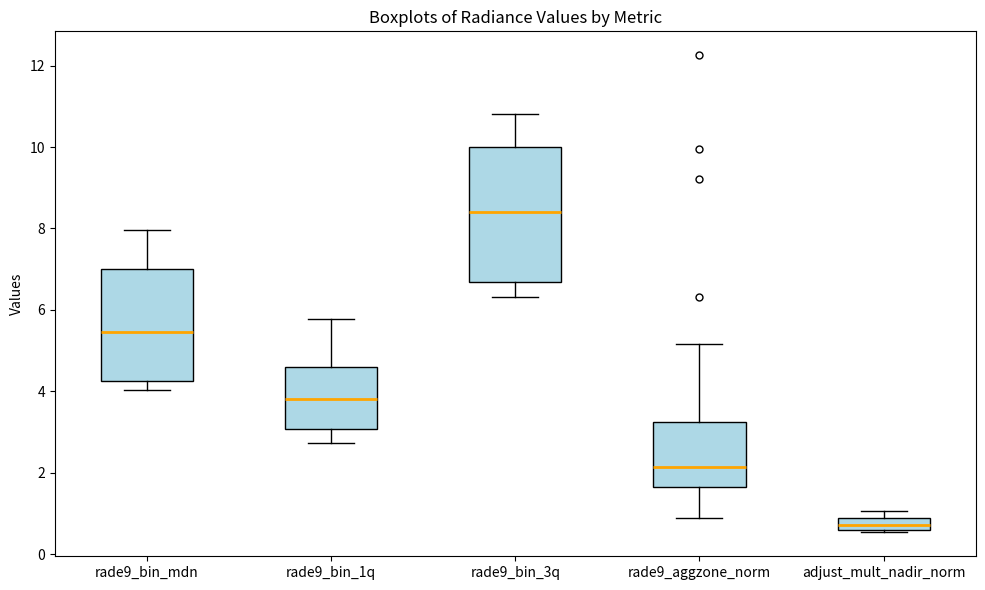

Which box's median line is the lowest?

adjust_mult_nadir_norm